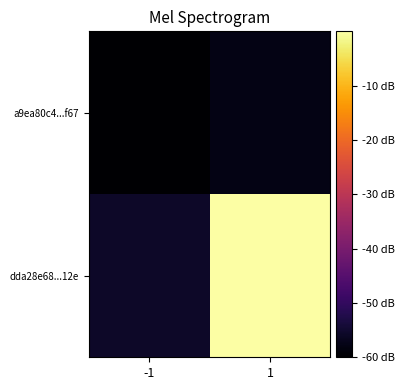

Which series has the widest spread of values?

dda28e68...12e